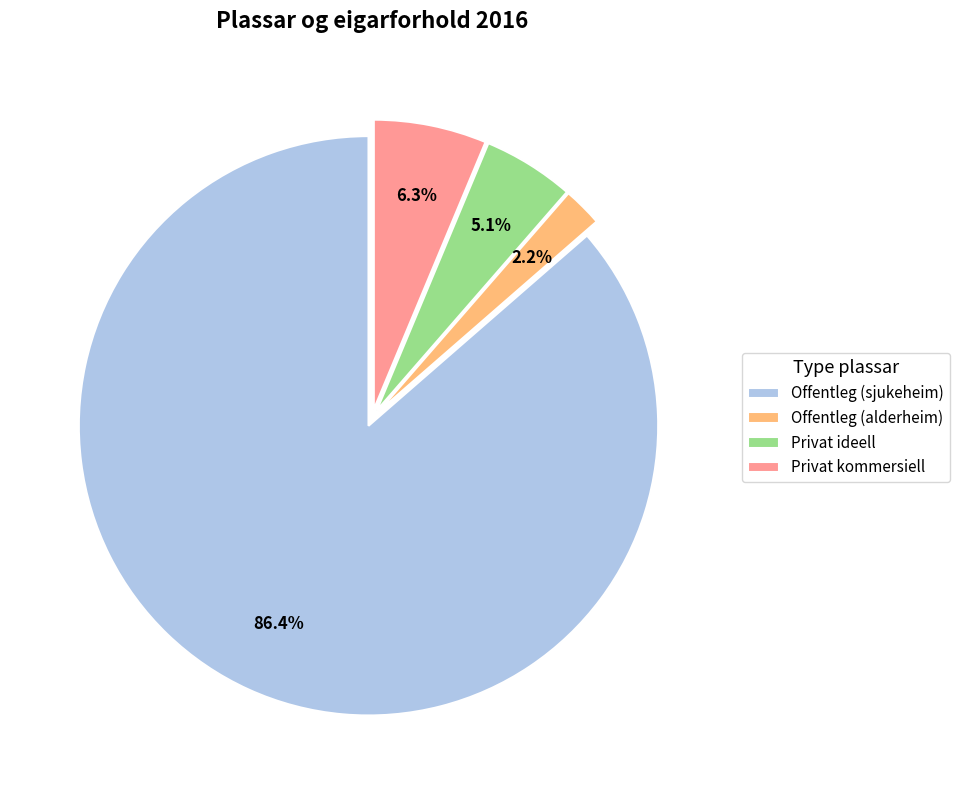

Combined, do Offentleg (alderheim) and Privat ideell account for over 50%?

No